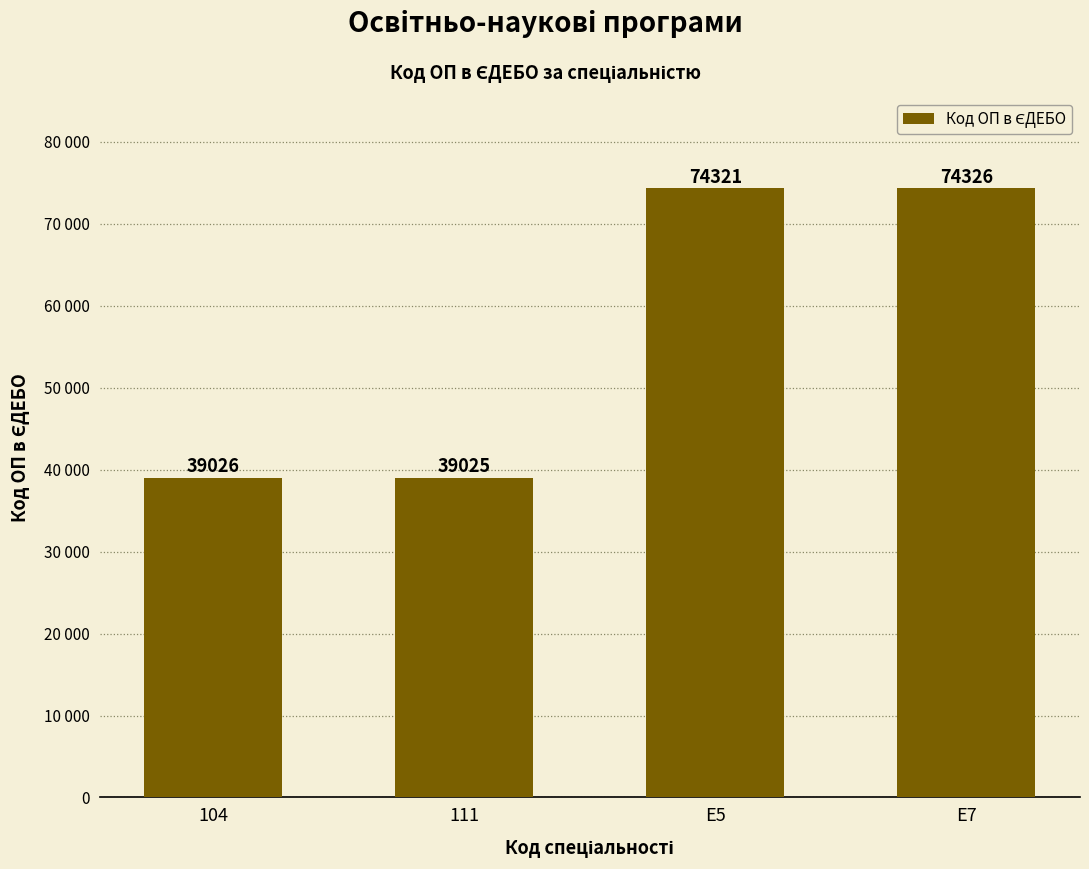

Does the chart contain any negative values?

No